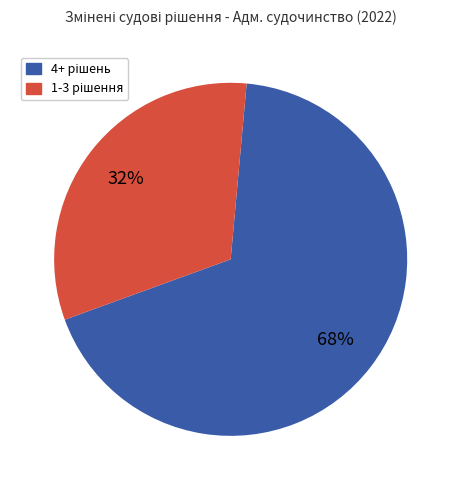

Does any single category account for the majority?

Yes